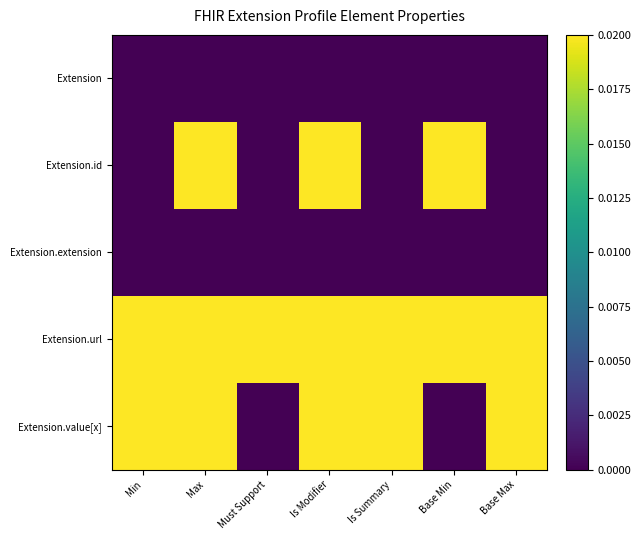

How many data points does each series have?

7